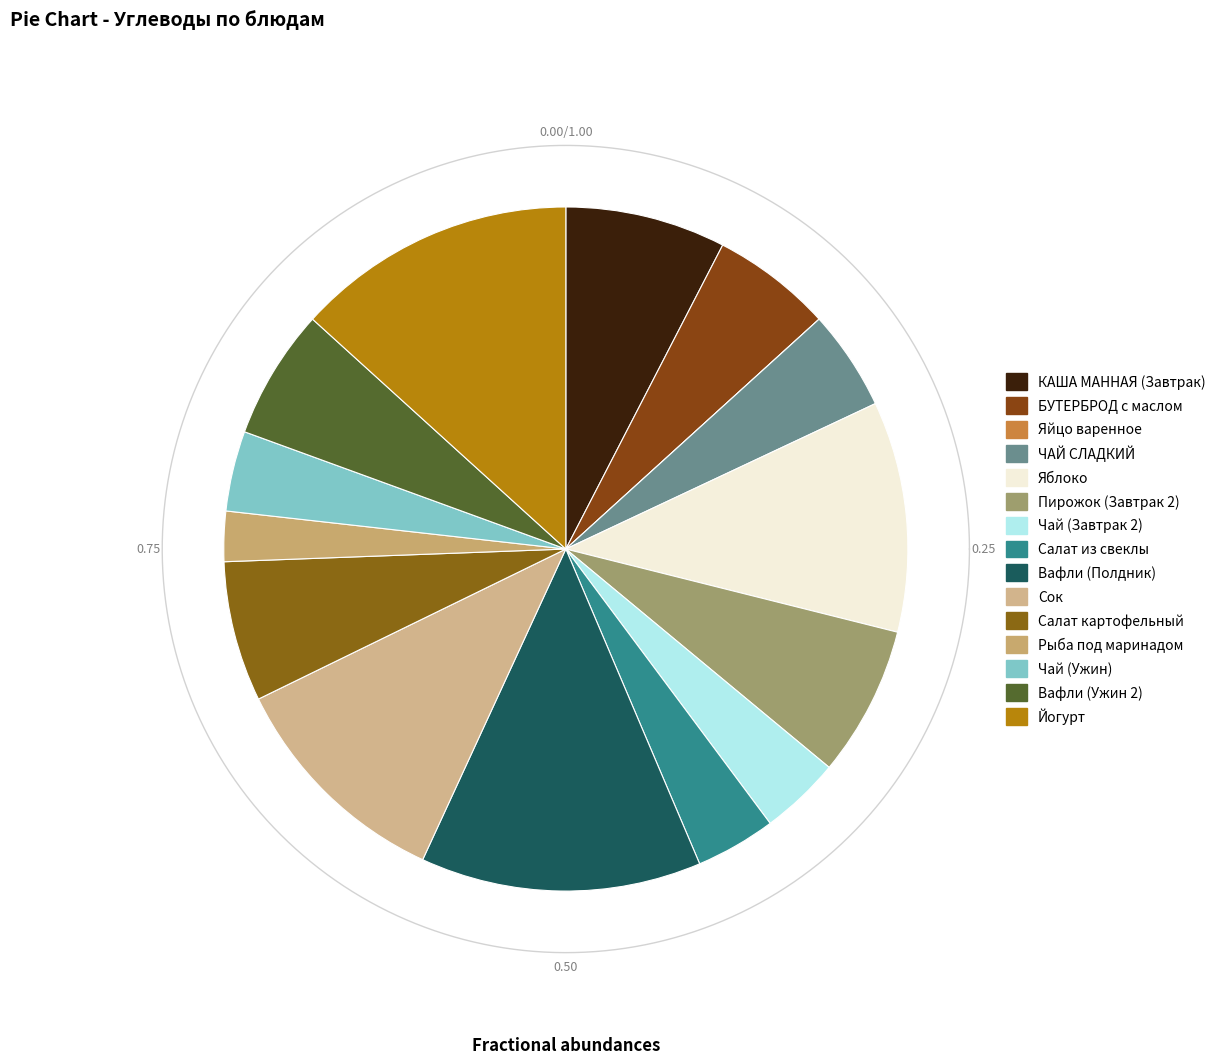

Is it true that Вафли (Ужин 2) is 6% of the pie?

True